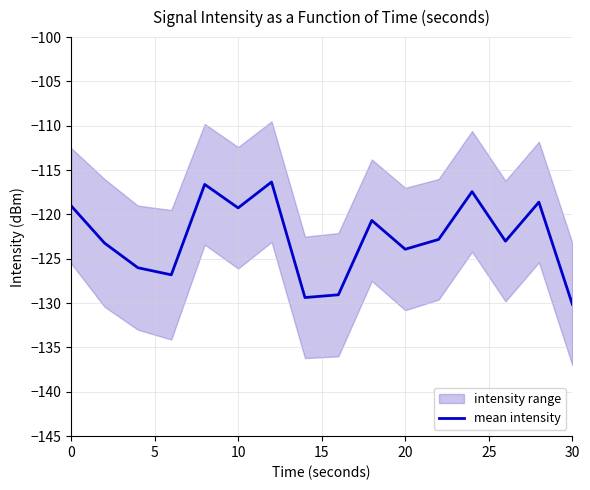

Is it true that mean intensity equals -186.4 at 0?

False